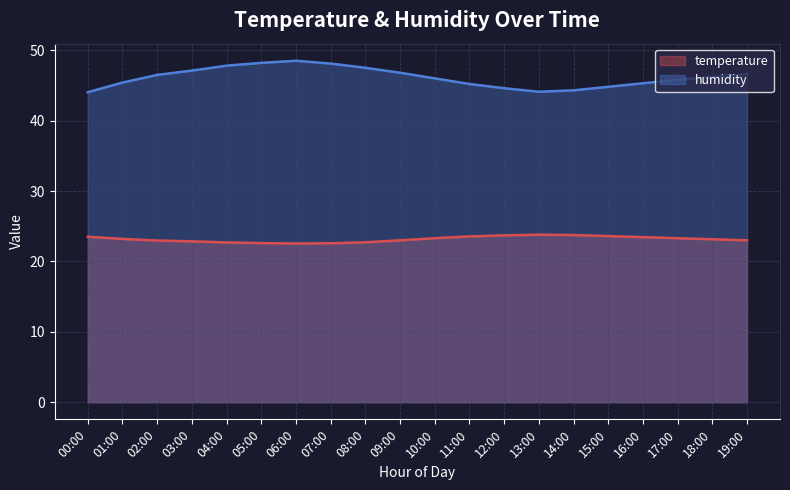

What is the maximum value shown in the chart?

48.5